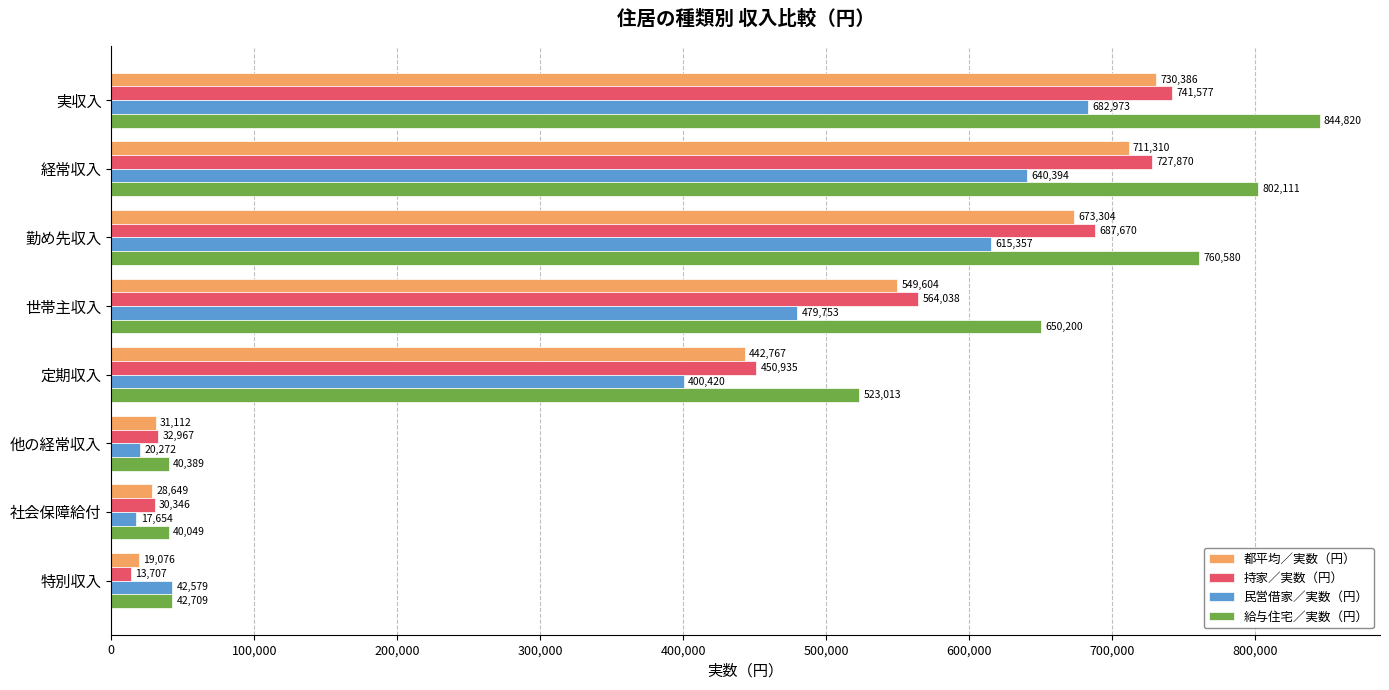

Which series has the widest spread of values?

給与住宅／実数（円）